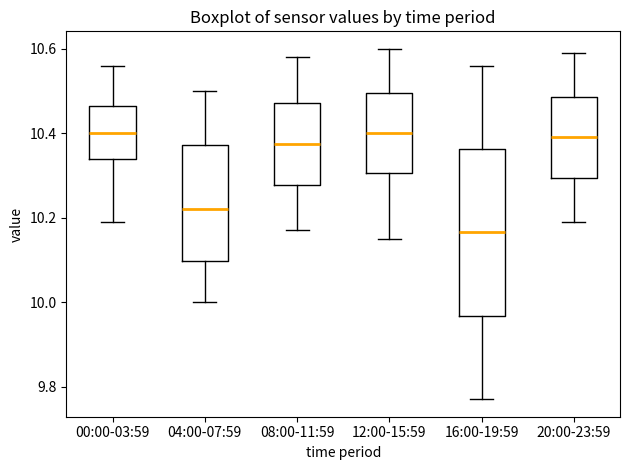

Reading left to right, read every box against the y-axis: the position of its median line, the range the box covers, and the ends of its whiskers. The values are not printed on the chart, so give them approximately, as read against the axis.

00:00-03:59: median 10.40, box 10.34 to 10.46, whiskers 10.20 to 10.56
04:00-07:59: median 10.22, box 10.10 to 10.38, whiskers 10.00 to 10.50
08:00-11:59: median 10.38, box 10.28 to 10.48, whiskers 10.18 to 10.58
12:00-15:59: median 10.40, box 10.30 to 10.50, whiskers 10.16 to 10.60
16:00-19:59: median 10.16, box 9.96 to 10.36, whiskers 9.78 to 10.56
20:00-23:59: median 10.40, box 10.30 to 10.48, whiskers 10.20 to 10.60